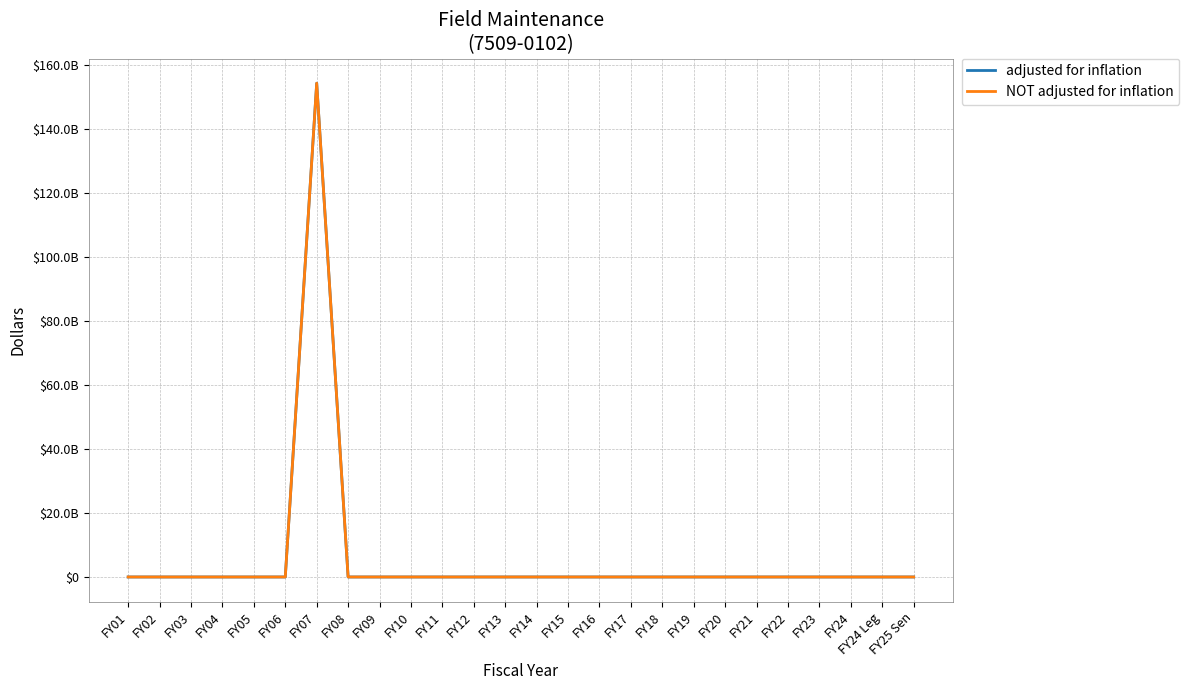

Is this an area chart (filled region under the line)?

No